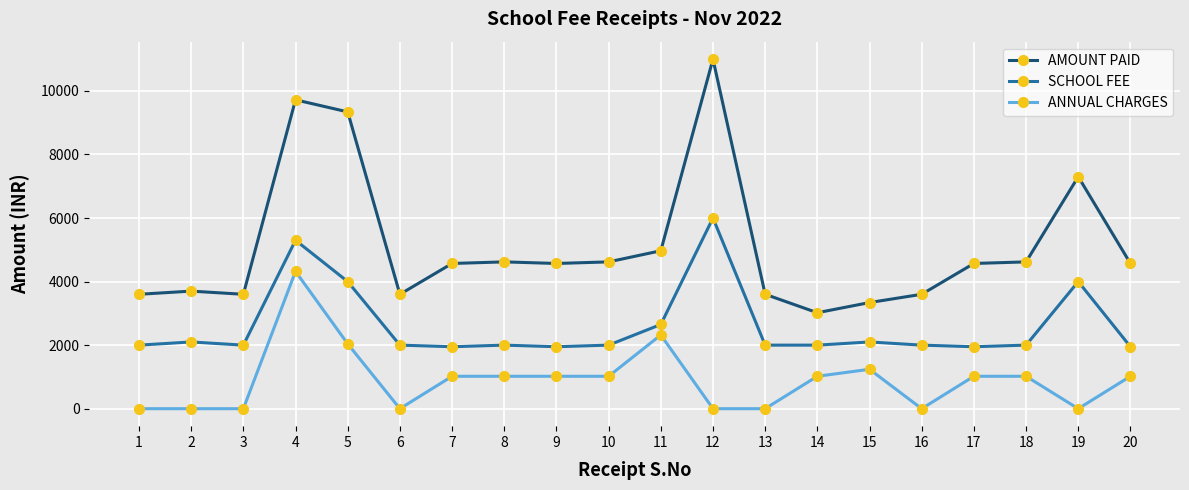

True or false: SCHOOL FEE and AMOUNT PAID cross at least once.

False